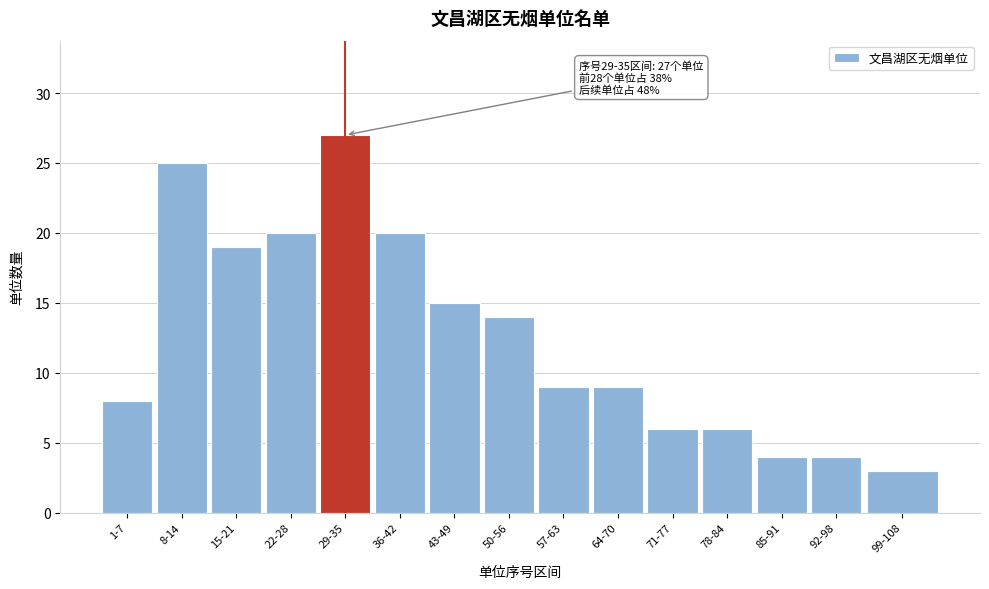

Reading left to right, extract all data points from this chart.

1-7=8	8-14=25	15-21=19	22-28=20	29-35=27	36-42=20	43-49=15	50-56=14	57-63=9	64-70=9	71-77=6	78-84=6	85-91=4	92-98=4	99-108=3